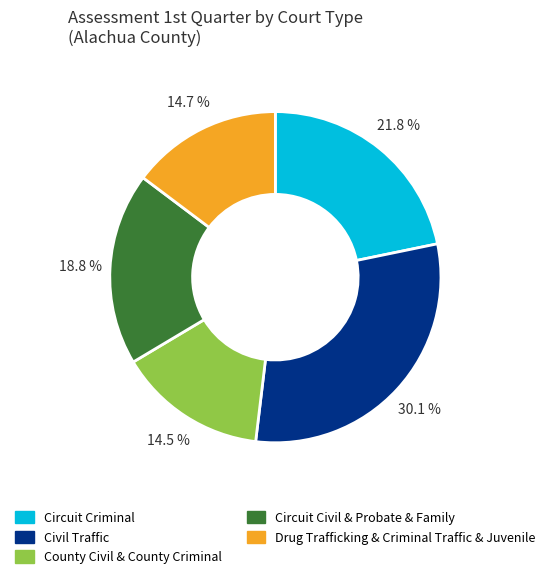

Approximately how many times larger is the value at Civil Traffic compared to Circuit Civil & Probate & Family?

1.6